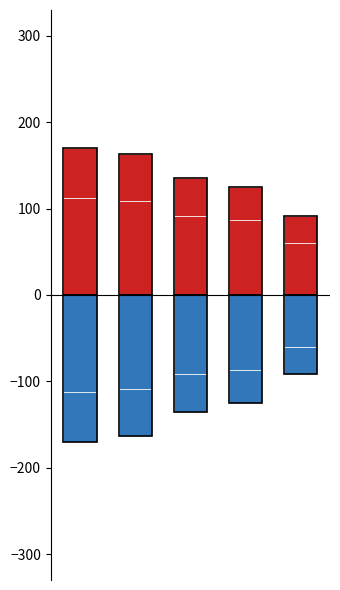

Rank the categories by Other (Interest Rate) neg value from lowest to highest.

0, 1, 2, 3, 4